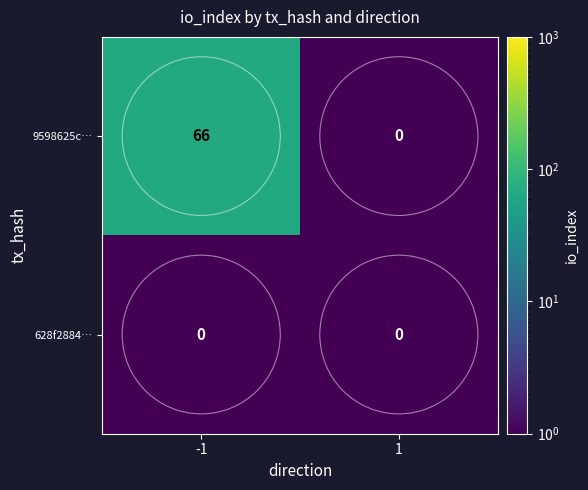

At which category is the sum across all series the highest?

-1